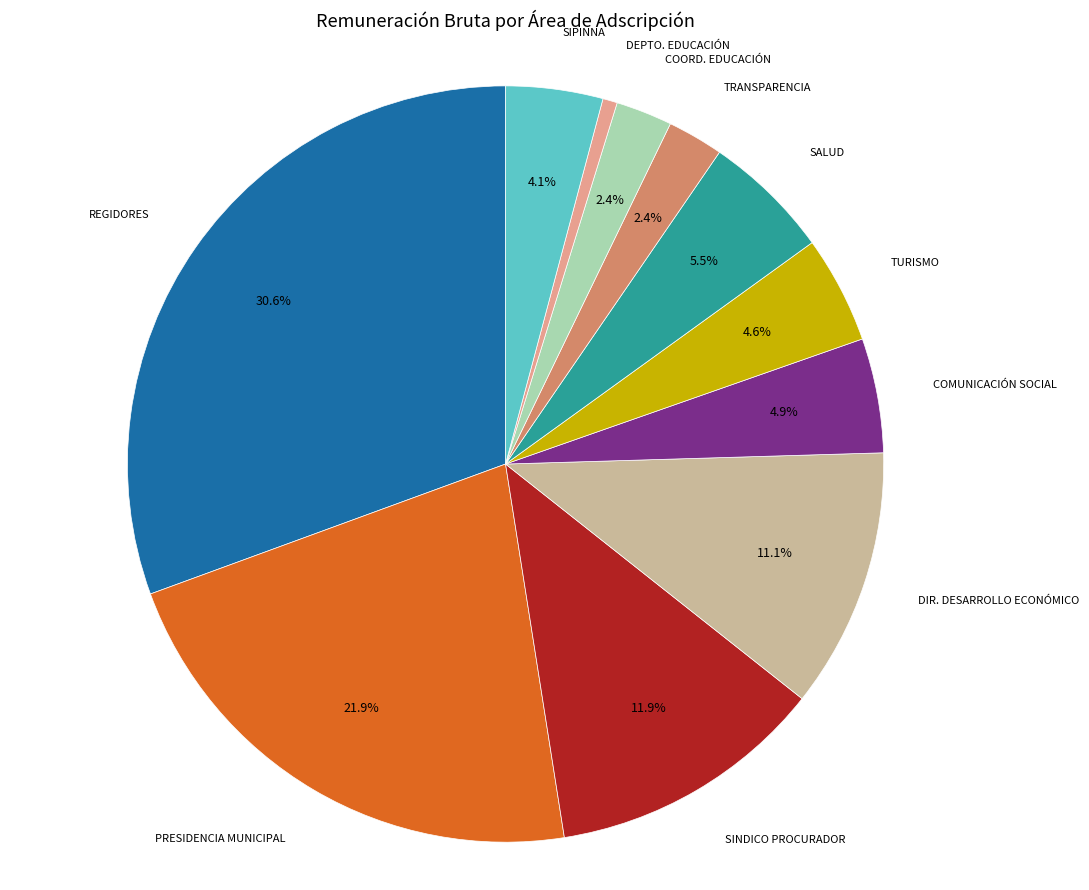

Does any single category account for the majority?

No